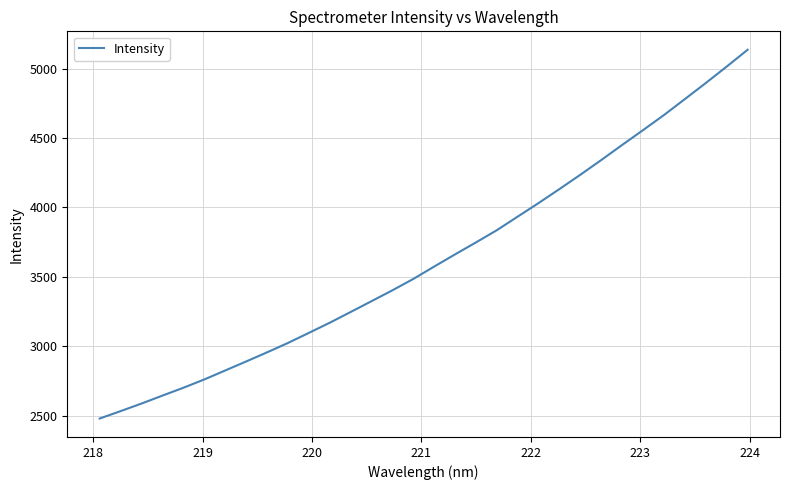

What is the smallest value displayed?

2478.7